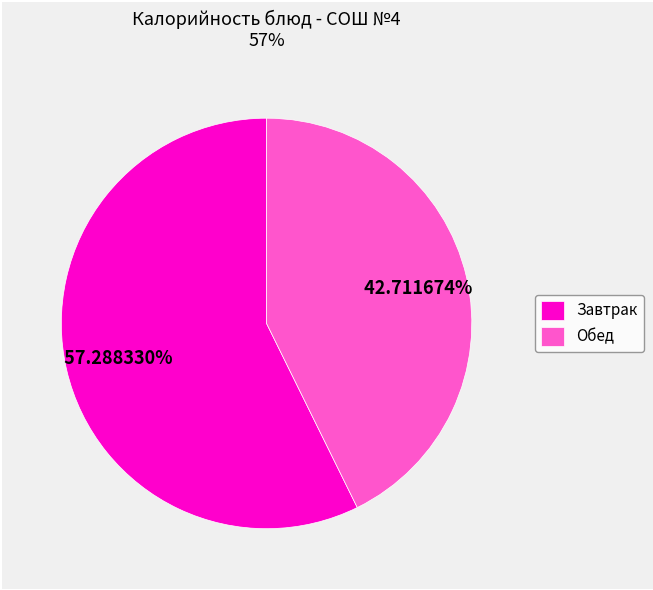

Does Завтрак account for over 50% of the chart?

Yes